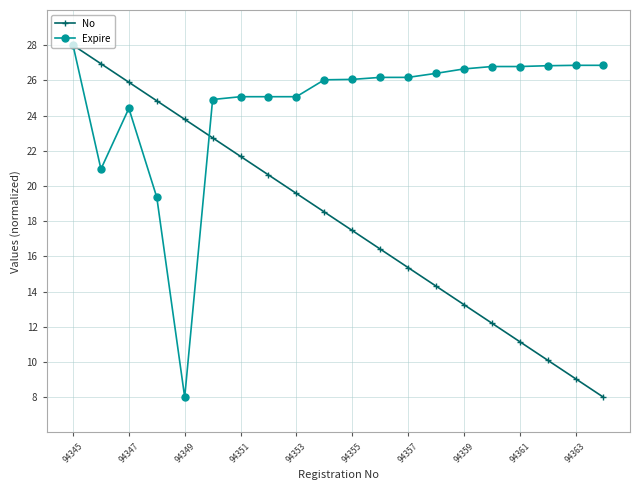

Which series has the largest total across all categories?

Expire